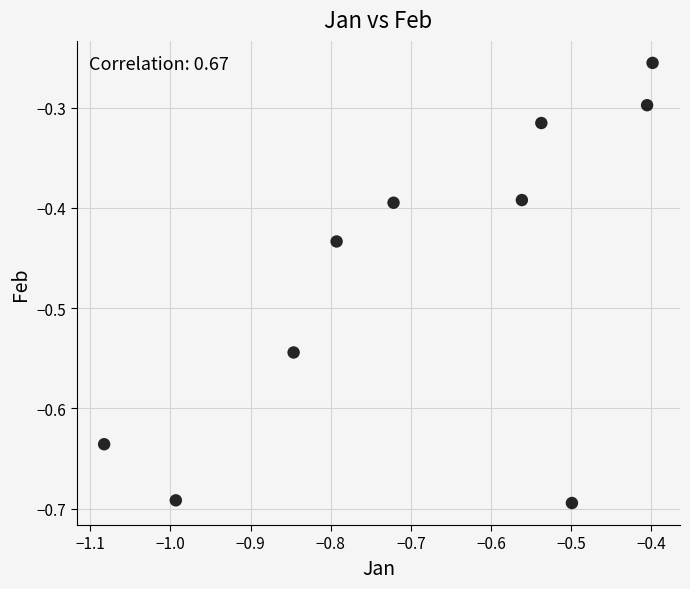

What is the range of X values (max minus min)?

0.7